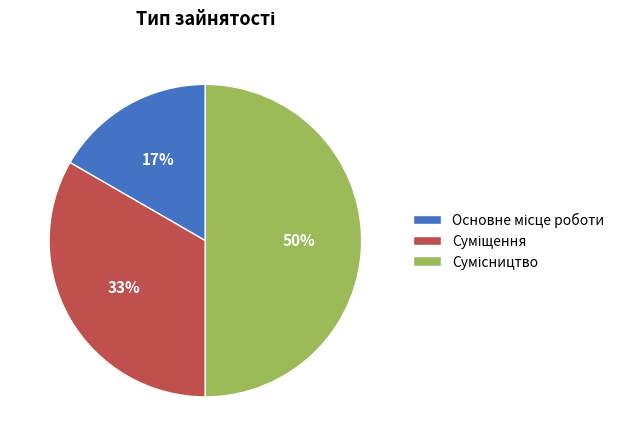

To the nearest percent, what is the difference between the largest and smallest slice percentages?

33%